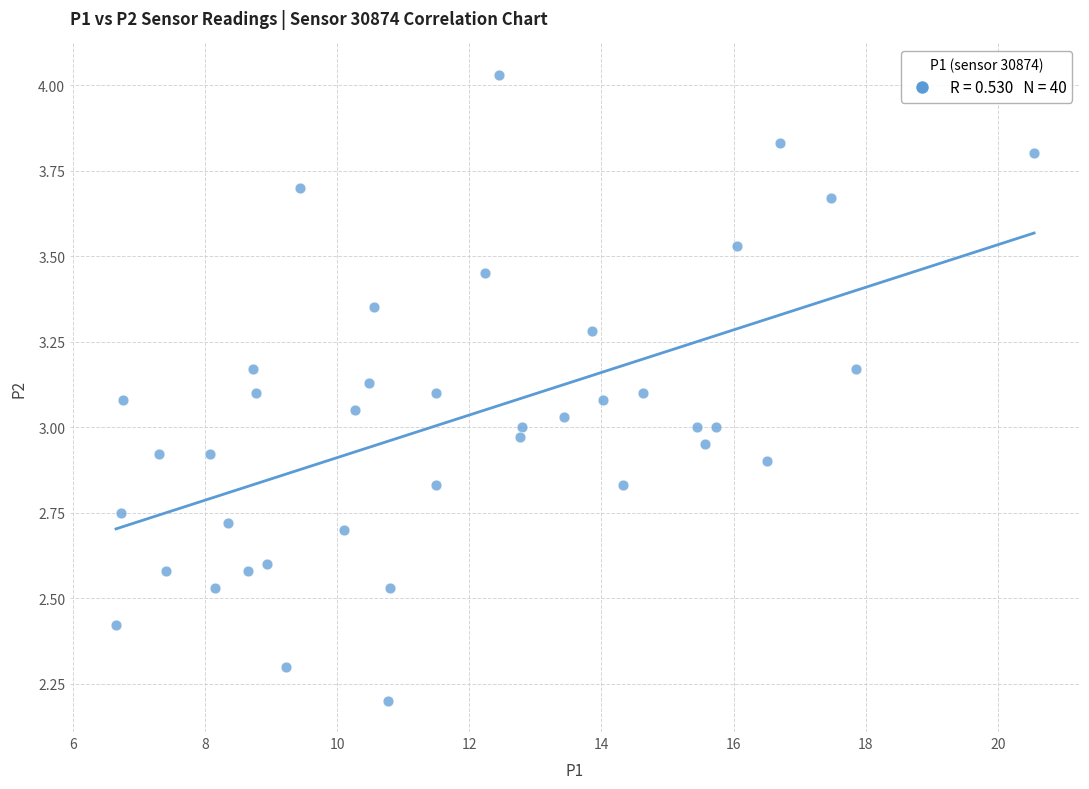

What is the range of X values (max minus min)?

13.9